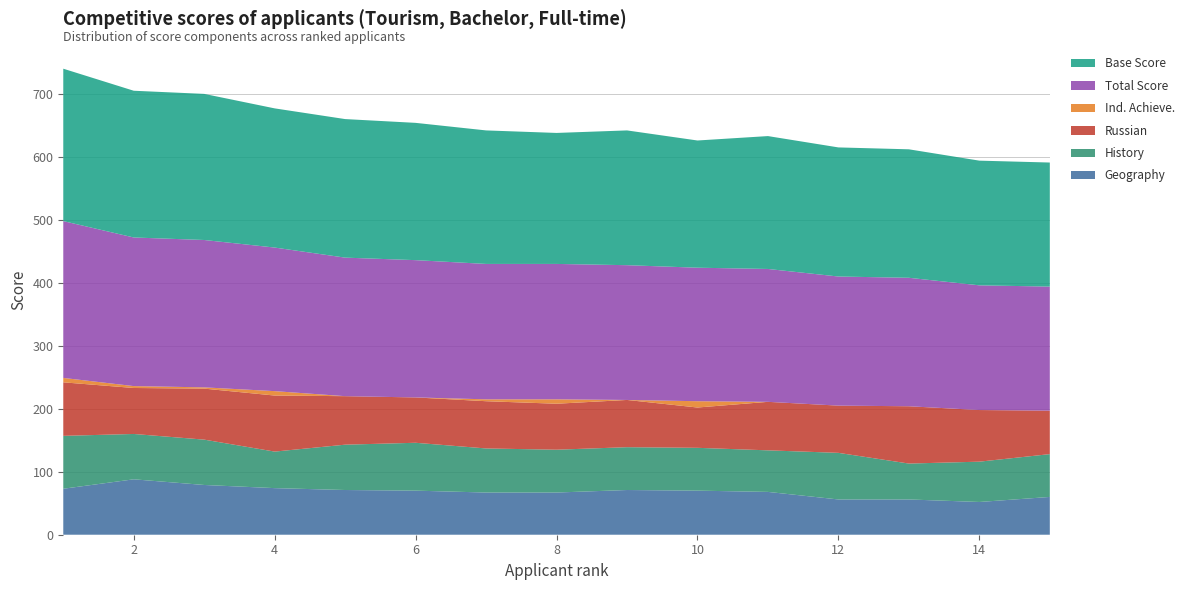

Reading right to left, what are all the values shown in this chart?

Geography: 60	52	56	56	68	70	71	67	67	70	71	74	79	88	73
History: 68	64	57	74	66	68	68	68	70	76	72	58	72	72	84
Russian: 69	82	91	75	77	64	75	73	75	72	77	89	81	73	85
Ind. Achieve.: 0	0	0	0	0	10	0	7	3	0	0	7	2	3	7
Total Score: 197	198	204	205	211	212	214	215	215	218	220	228	234	236	249
Base Score: 197	198	204	205	211	202	214	208	212	218	220	221	232	233	242